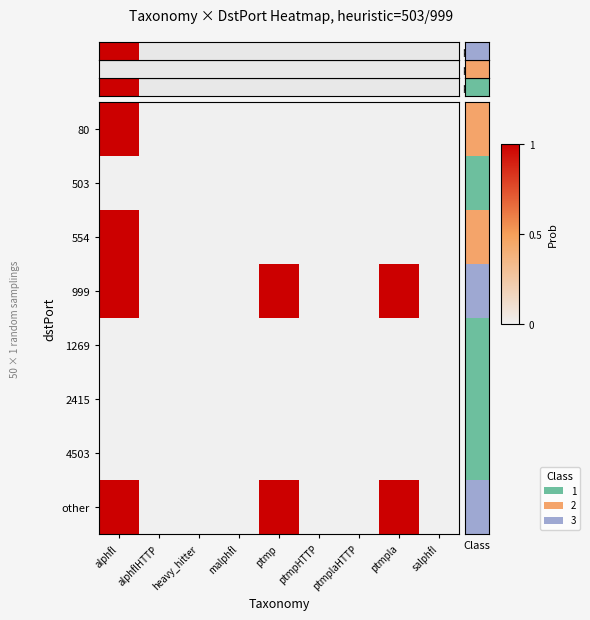

Which category has the highest value across all series?

alphfl